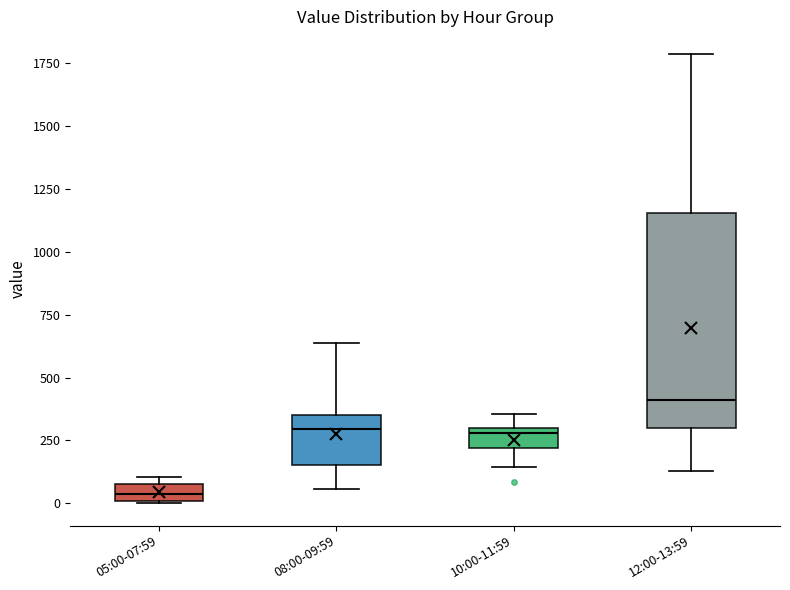

Comparing the boxes themselves (not the whiskers), which one is the tallest?

12:00-13:59